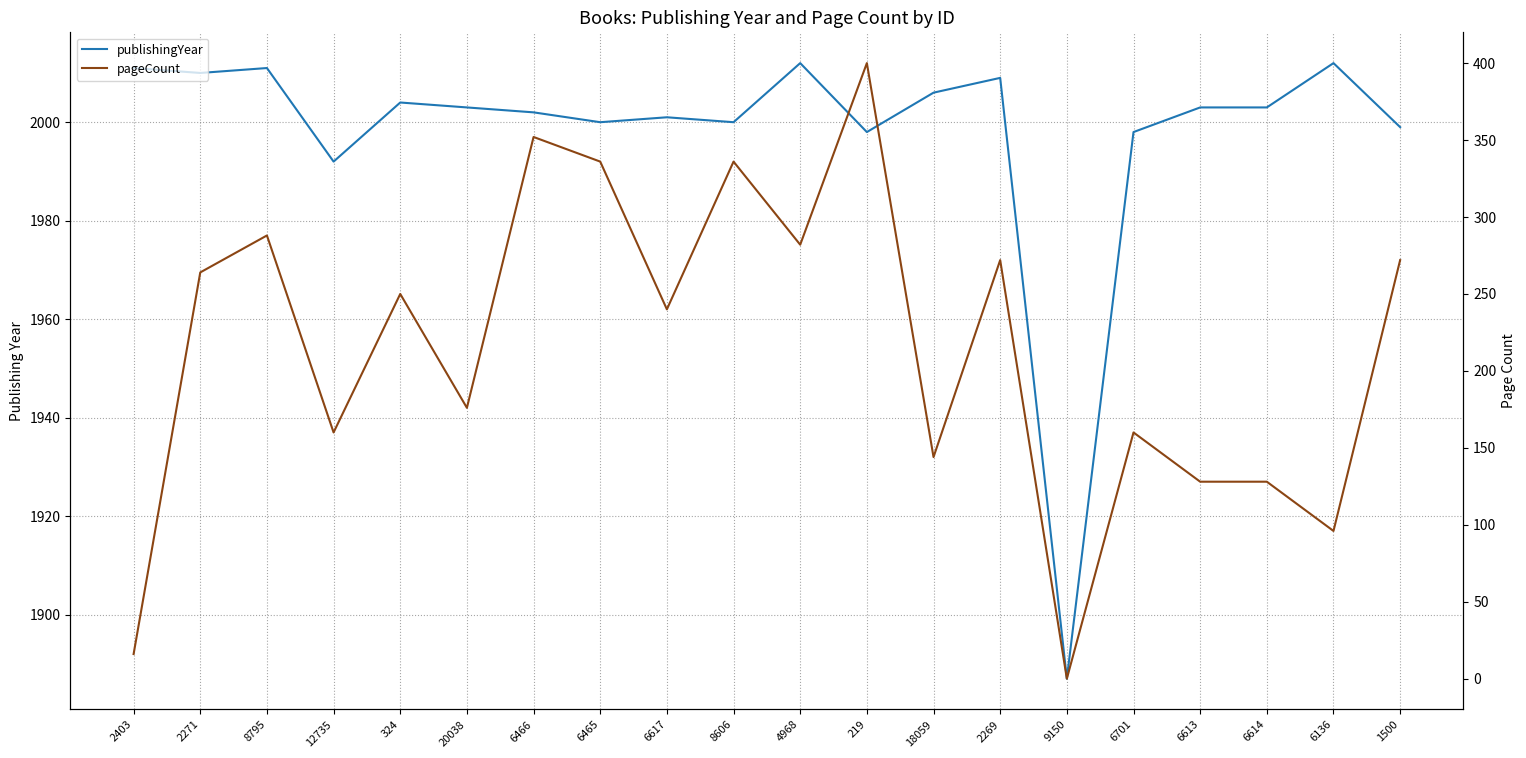

Reading right to left, transcribe all the data shown in this chart.

publishingYear: 1500=1999	6136=2012	6614=2003	6613=2003	6701=1998	9150=1887	2269=2009	18059=2006	219=1998	4968=2012	8606=2000	6617=2001	6465=2000	6466=2002	20038=2003	324=2004	12735=1992	8795=2011	2271=2010	2403=2011
pageCount: 1500=272	6136=96	6614=128	6613=128	6701=160	9150=0	2269=272	18059=144	219=400	4968=282	8606=336	6617=240	6465=336	6466=352	20038=176	324=250	12735=160	8795=288	2271=264	2403=16